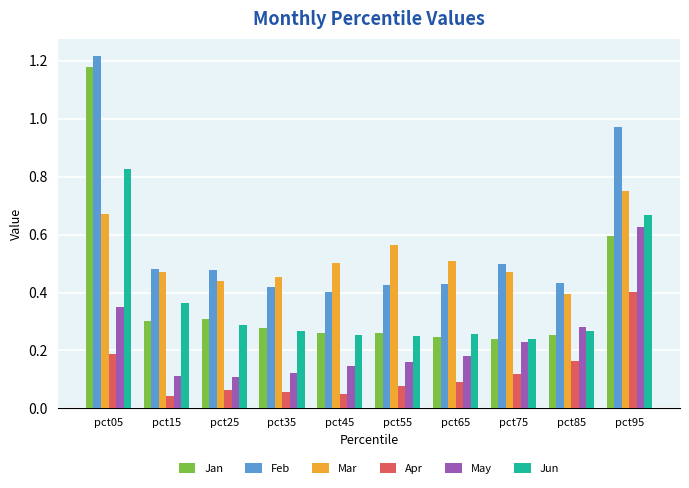

At which category does the chart reach its peak across all series?

pct05